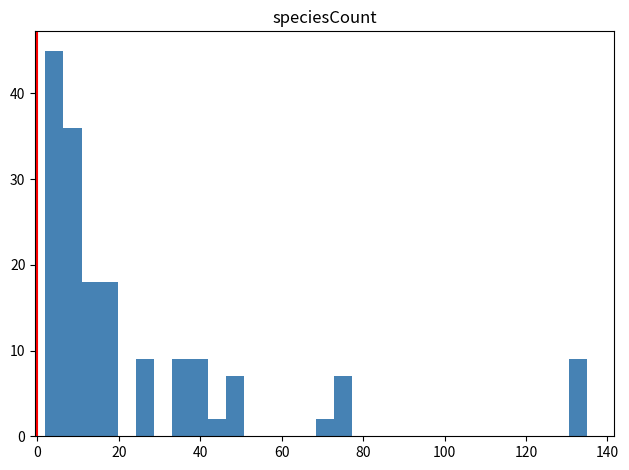

Read against the x-axis, roughly where is the centre of the tallest bar?

4